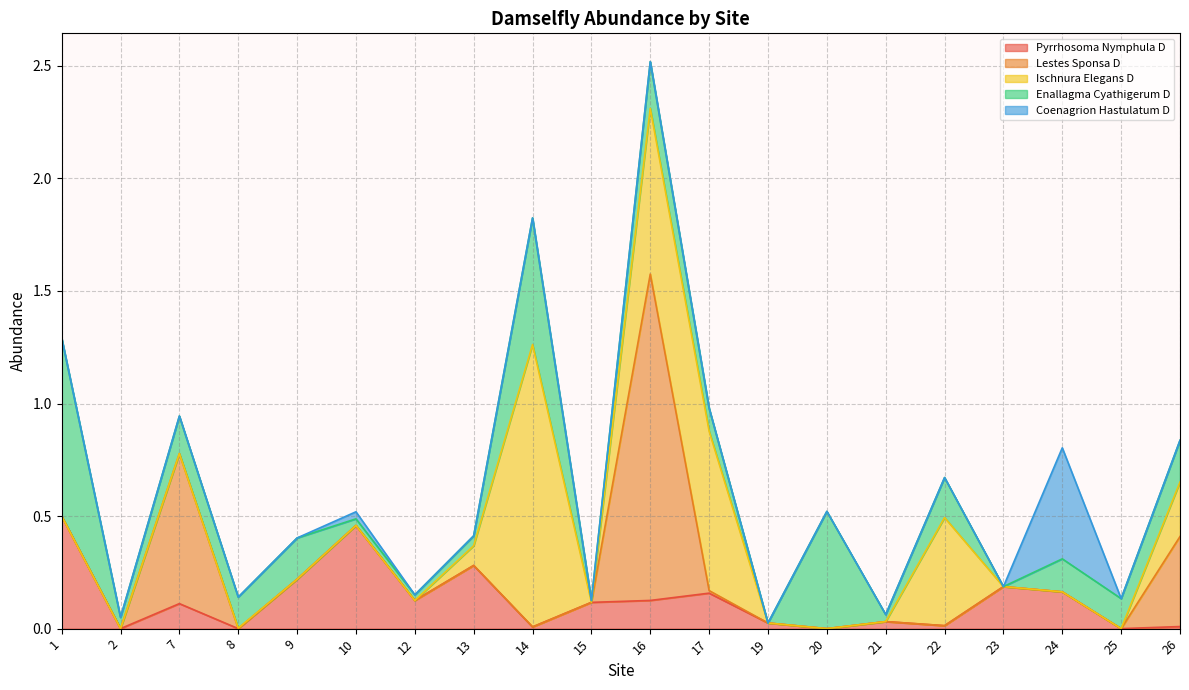

What is the maximum value shown in the chart?

1.4